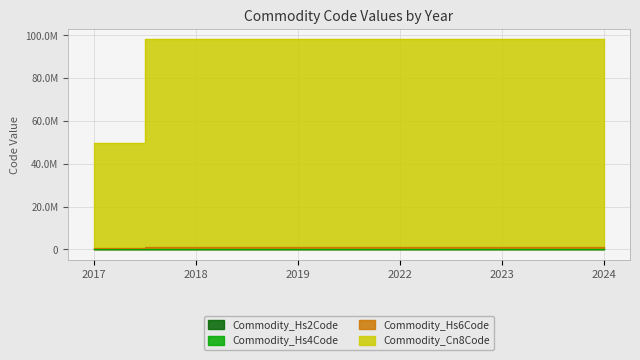

What is the value of the Commodity_Hs4Code point at the 3rd from the left?

9798